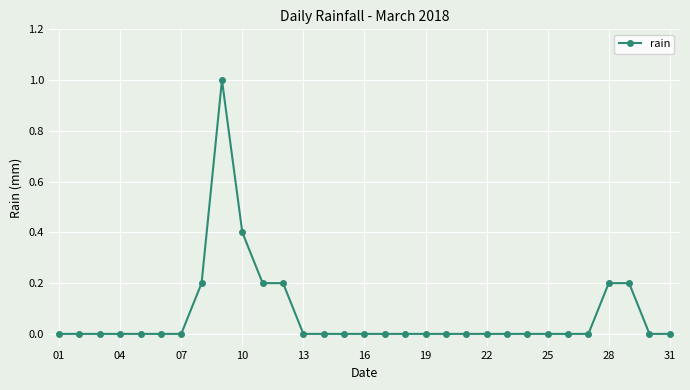

What is the greatest value displayed?

1.0